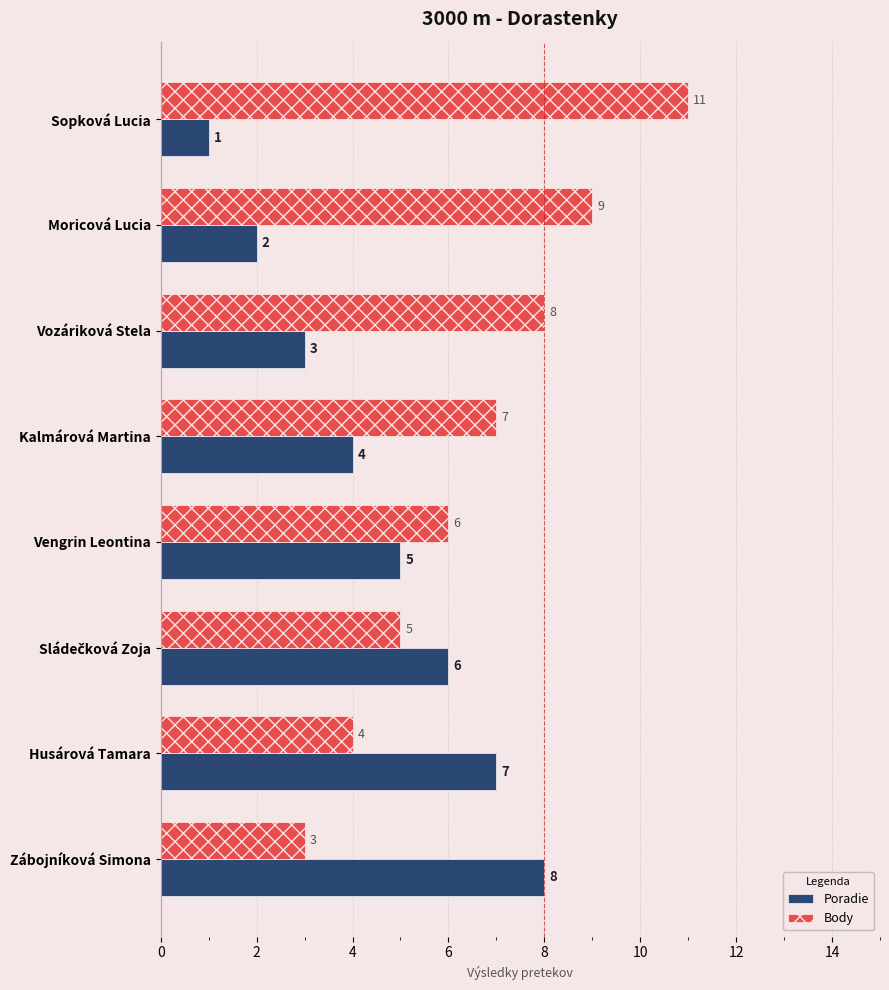

List the series in order of their peak value, highest first.

Body, Poradie